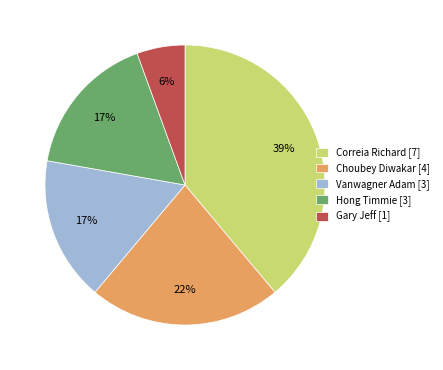

Count the number of slices in the pie.

5